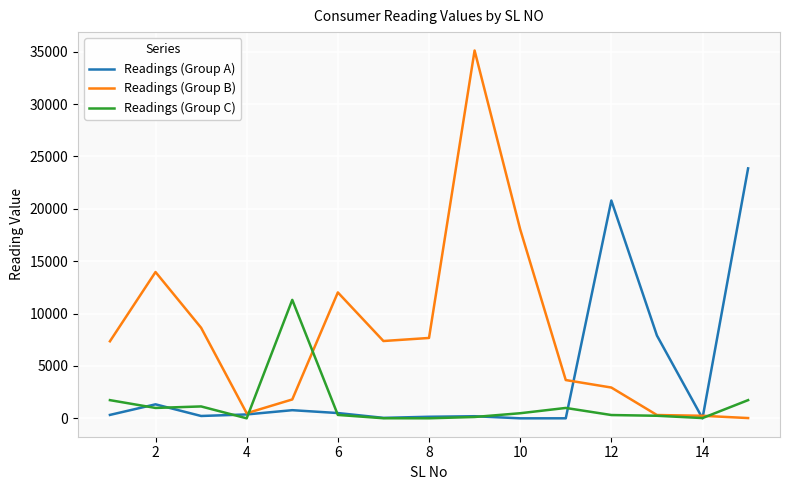

Which series has the largest total across all categories?

Readings (Group B)